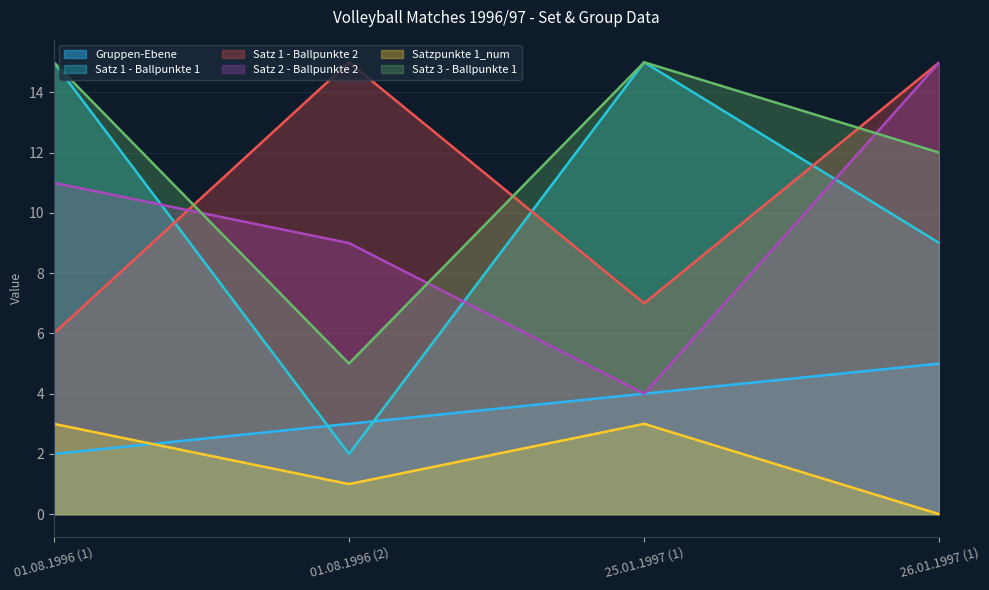

What is the difference between the second highest and second lowest values in the Satz 1 - Ballpunkte 1 series?

6